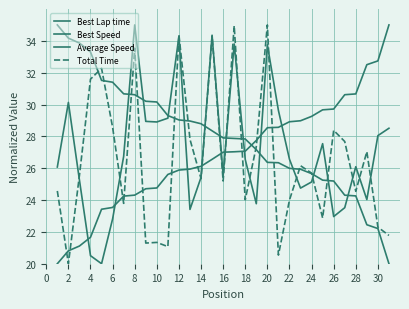

Is this an area chart (filled region under the line)?

No